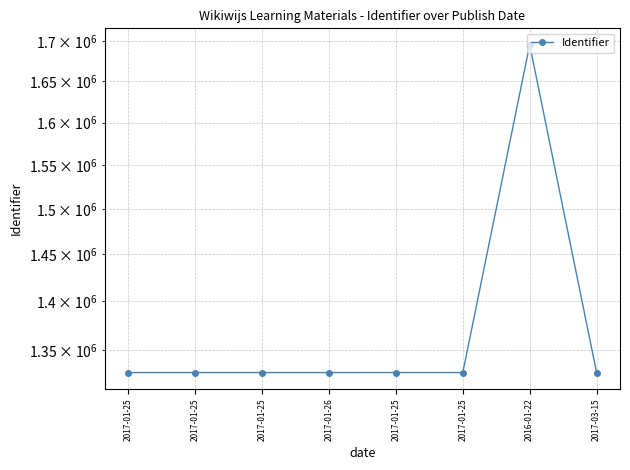

What is the change in value from 2017-01-25 to 2017-01-25?

+2